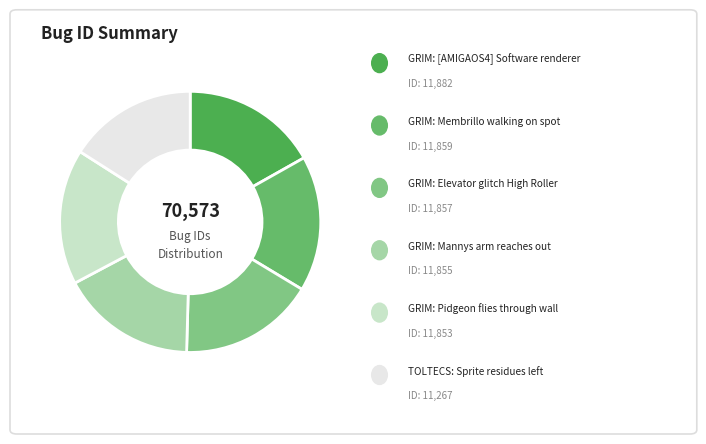

Count the number of slices in the pie.

6